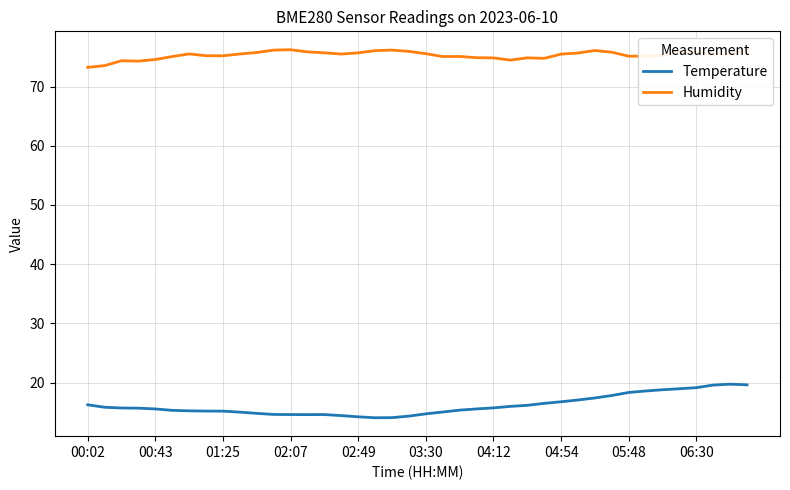

List the series in order of their peak value, lowest first.

Temperature, Humidity